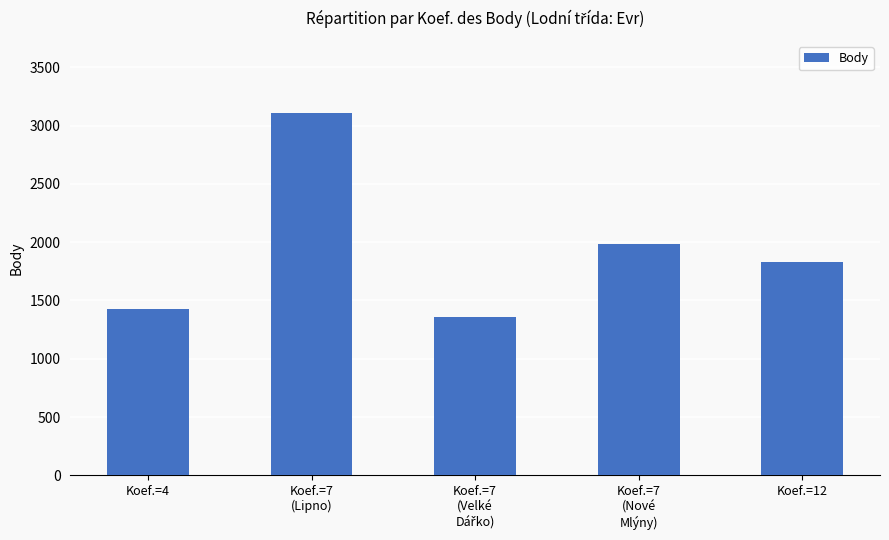

The chart shows a value of 1826 at Koef.=12. True or false?

True